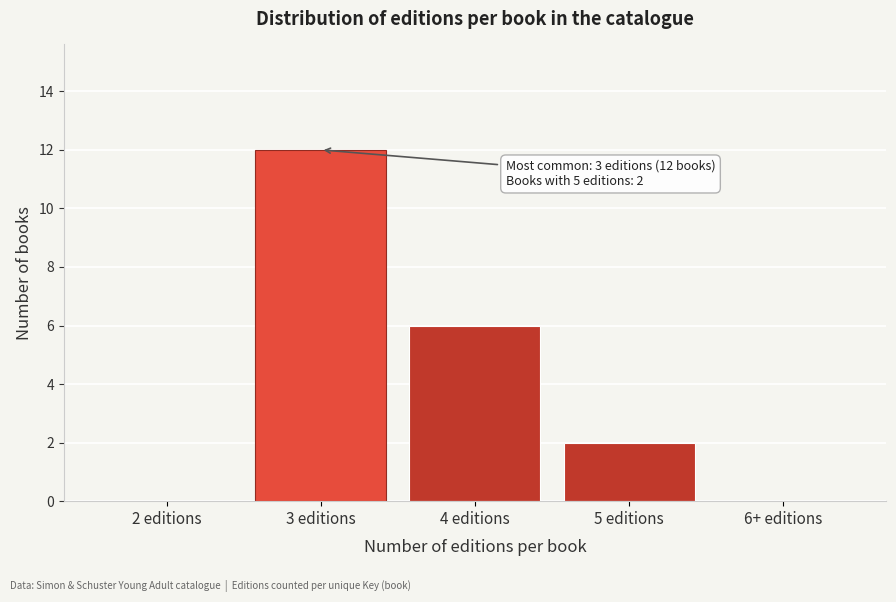

Reading left to right, extract all data points from this chart.

2 editions=0	3 editions=12	4 editions=6	5 editions=2	6+ editions=0